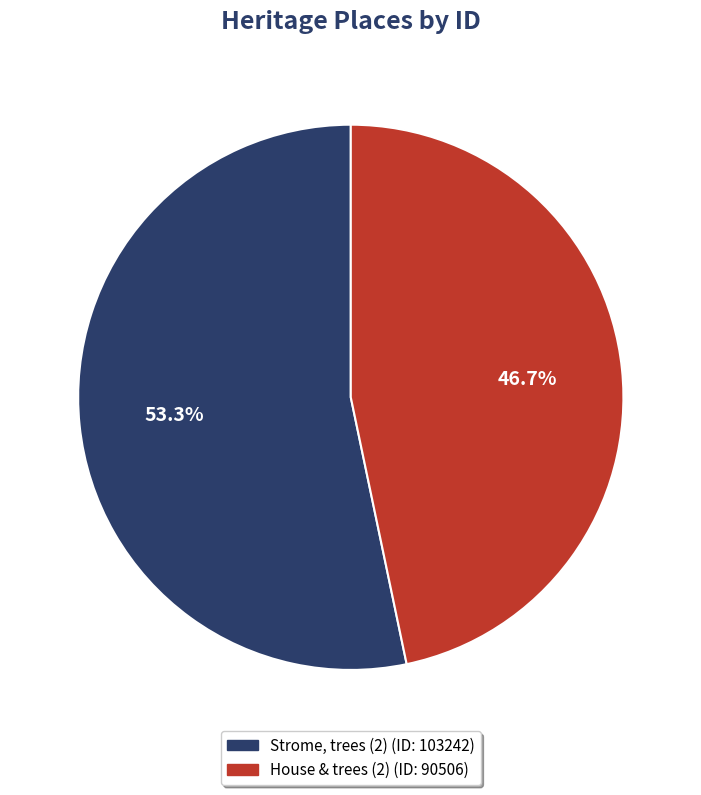

Which category accounts for the majority?

Strome, trees (2)